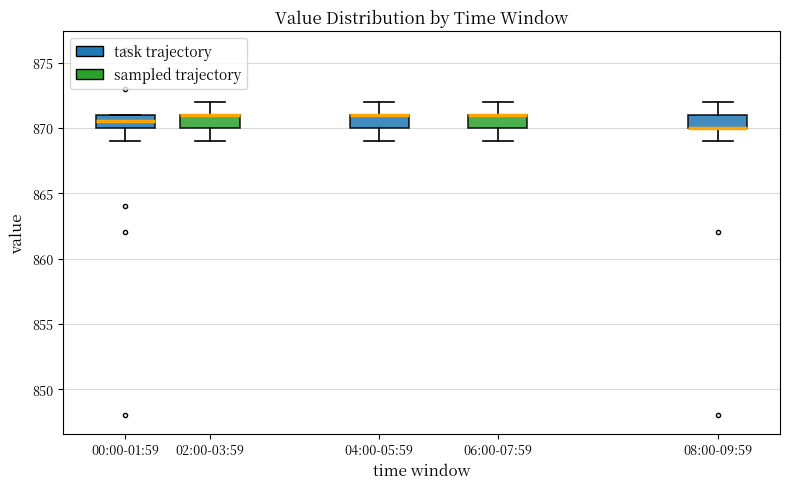

Reading left to right, transcribe this box plot: for each box, give where its median line is, the range the box spans, and where its two whiskers end, as read against the y-axis. The values are not printed on the chart, so give them approximately, as read against the axis.

00:00-01:59: median 870.5, box 870.0 to 871.0, whiskers 869.0 to 871.0
02:00-03:59: median 871.0 (drawn on the box's upper edge), box 870.0 to 871.0, whiskers 869.0 to 872.0
04:00-05:59: median 871.0 (drawn on the box's upper edge), box 870.0 to 871.0, whiskers 869.0 to 872.0
06:00-07:59: median 871.0 (drawn on the box's upper edge), box 870.0 to 871.0, whiskers 869.0 to 872.0
08:00-09:59: median 870.0 (drawn on the box's lower edge), box 870.0 to 871.0, whiskers 869.0 to 872.0